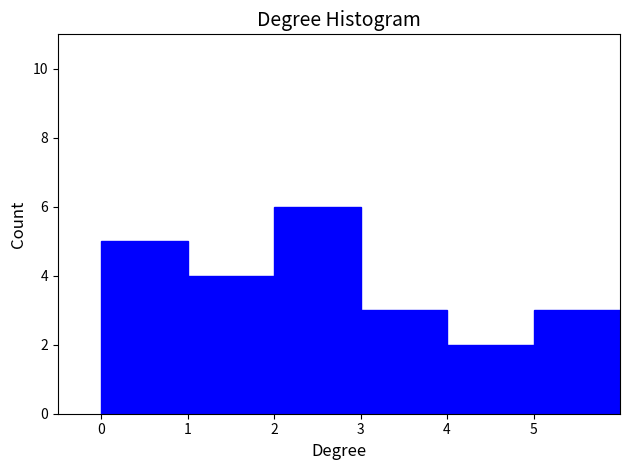

Over which range of the x-axis is the bar tallest?

2 to 3